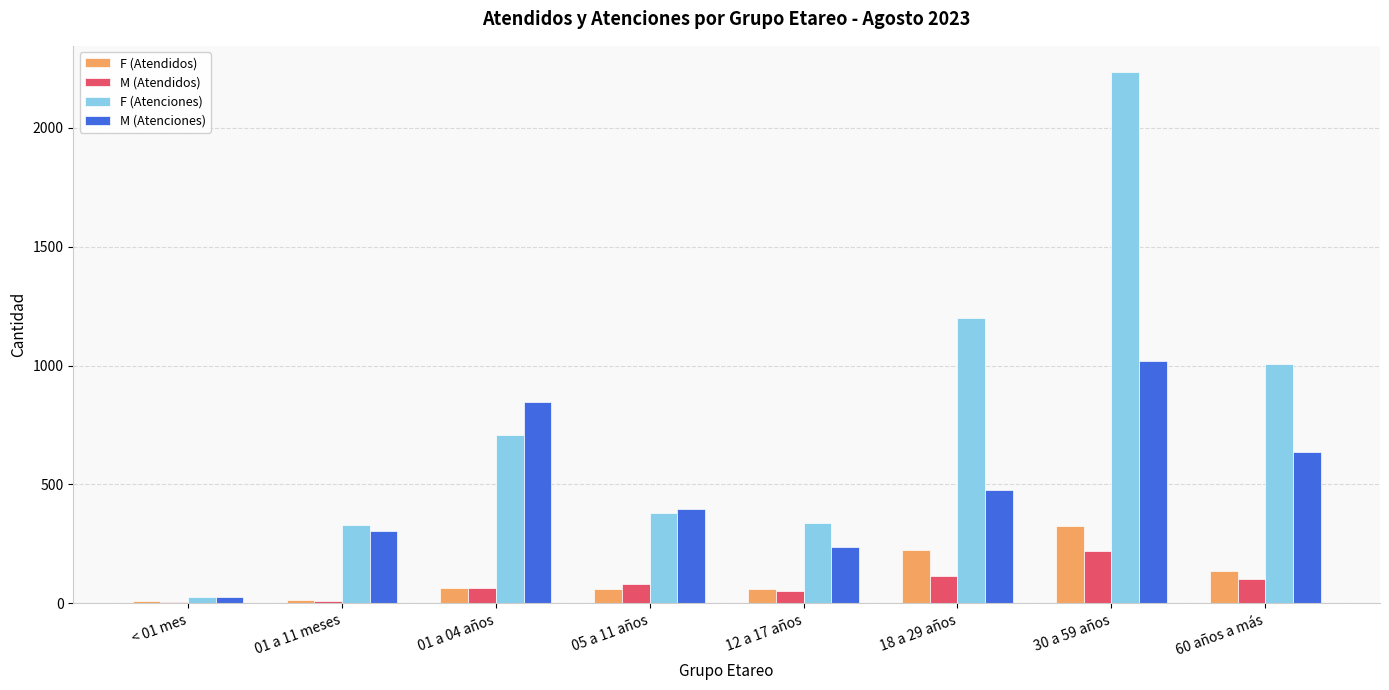

True or false: F (Atendidos) has a value of 56 at 60 años a más.

False